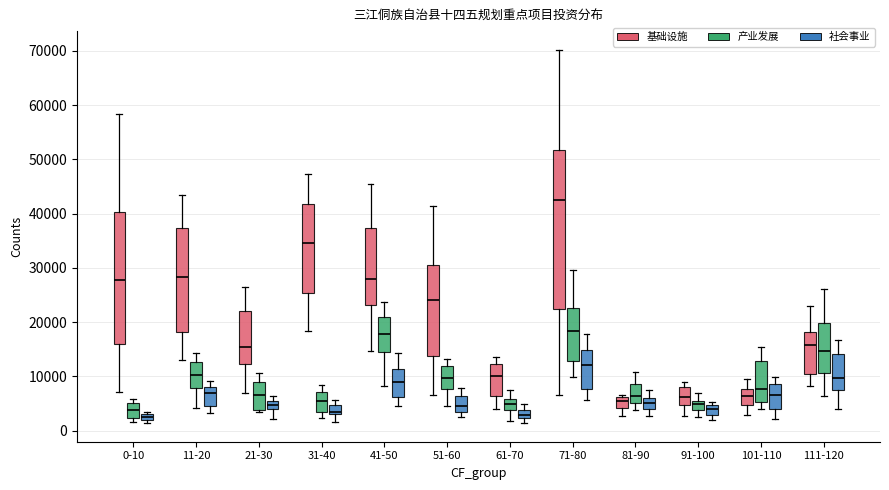

Comparing the boxes themselves (not the whiskers), which one is the tallest?

71-80 (基础设施)